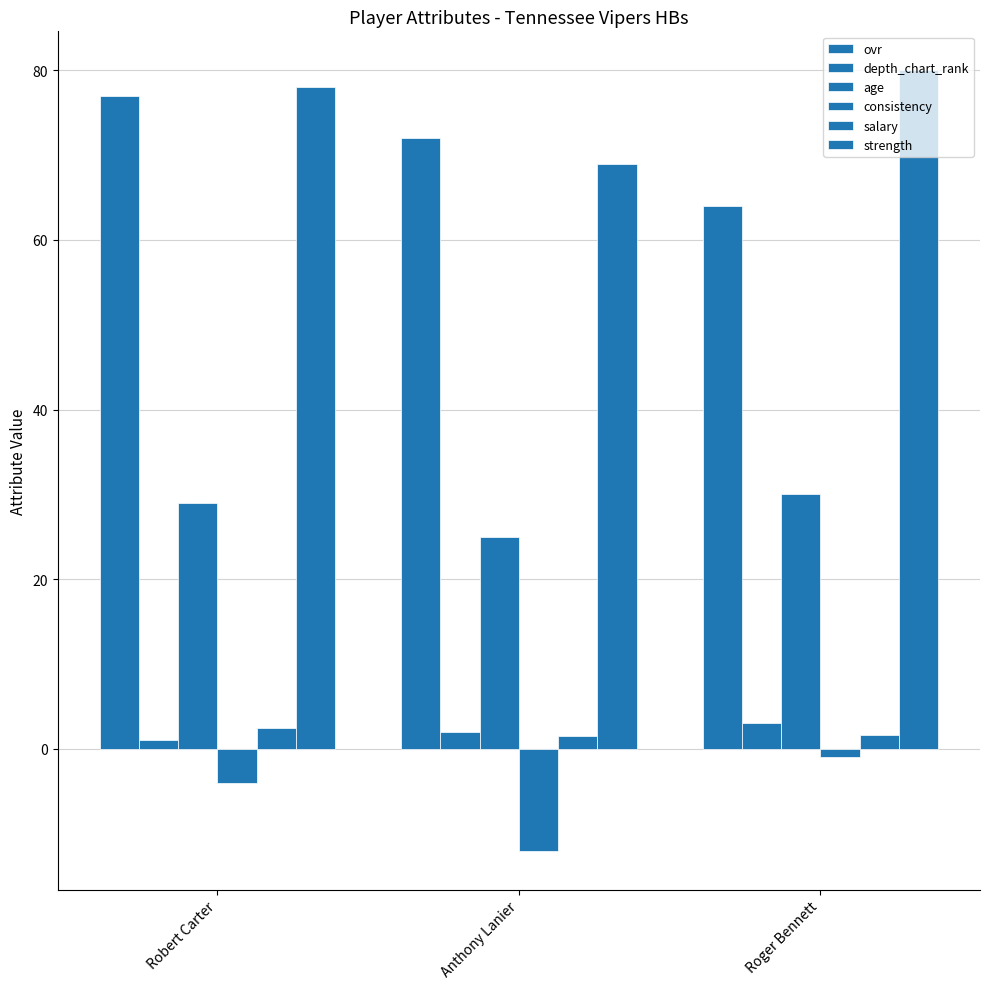

How many bars are there in total?

18